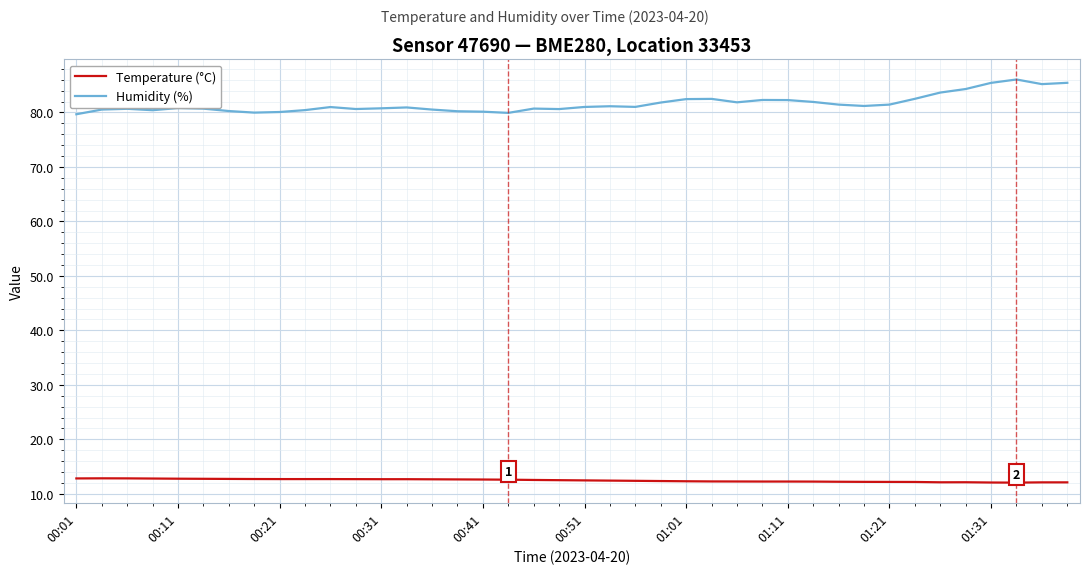

Which series has the largest total across all categories?

Humidity (%)